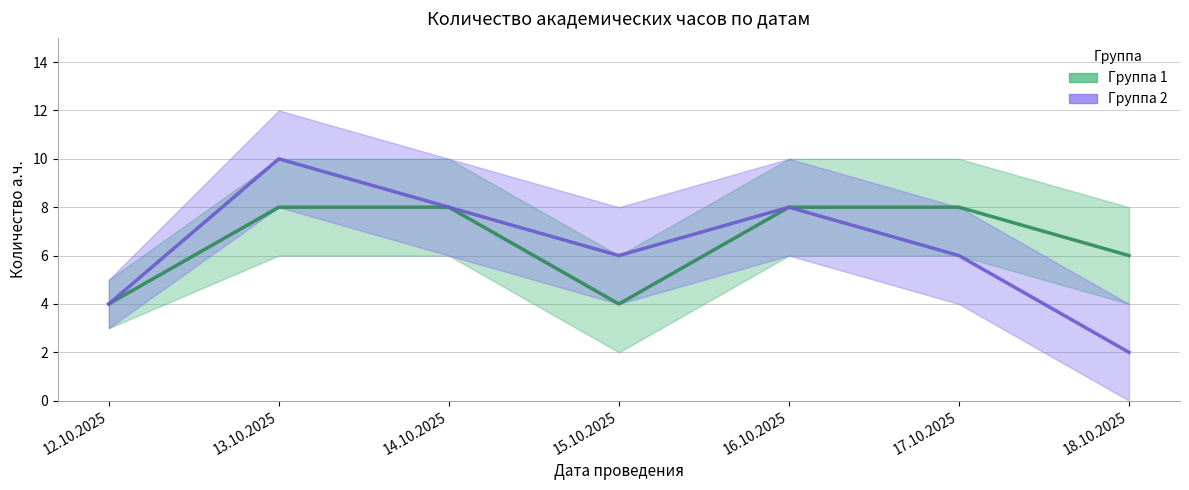

At which category does Группа 2 reach its first local valley?

15.10.2025